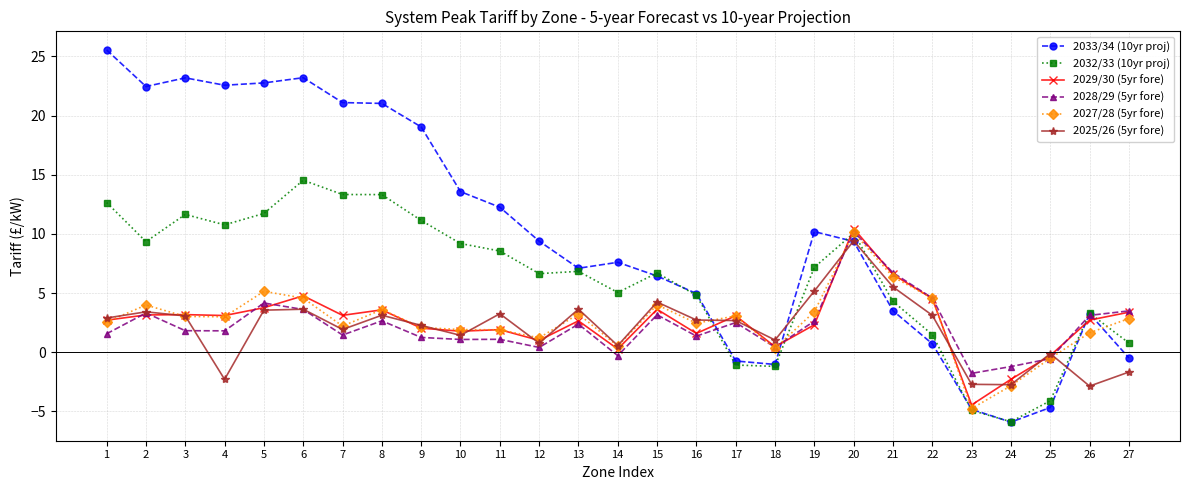

True or false: 2027/28 (5yr fore) and 2033/34 (10yr proj) cross at least once.

True